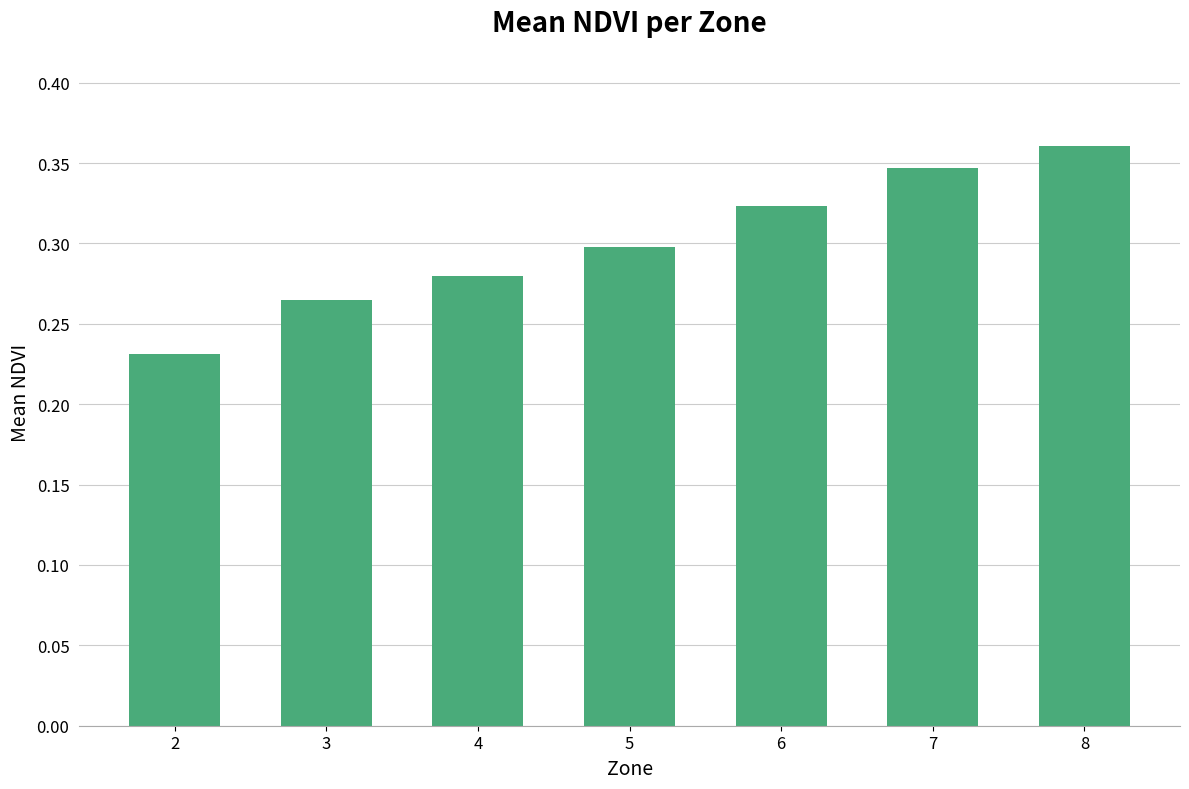

List the labels in order of value, smallest first.

2, 3, 4, 5, 6, 7, 8